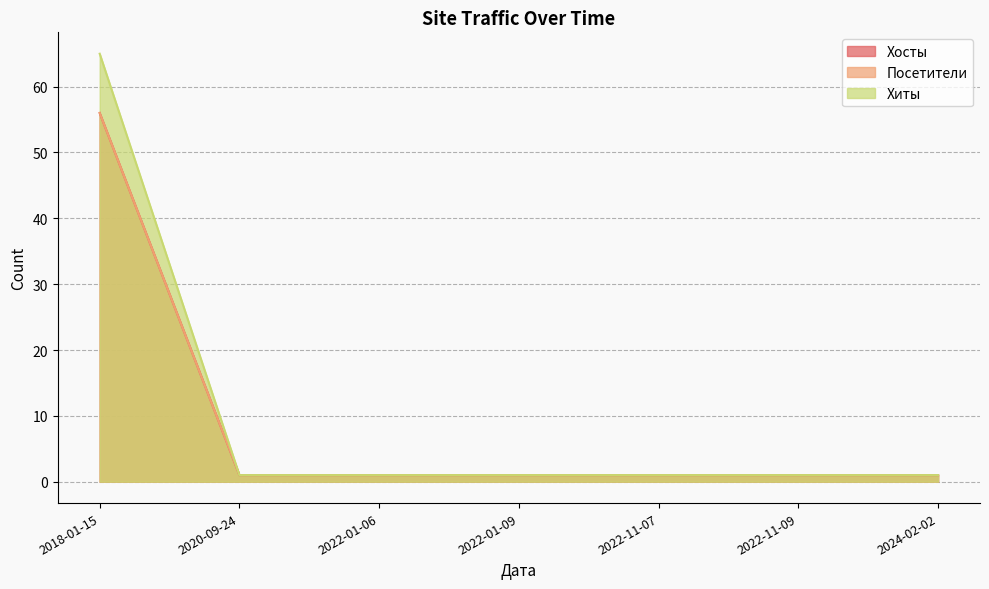

True or false: Хиты has more than 0 points higher than both neighbors.

False